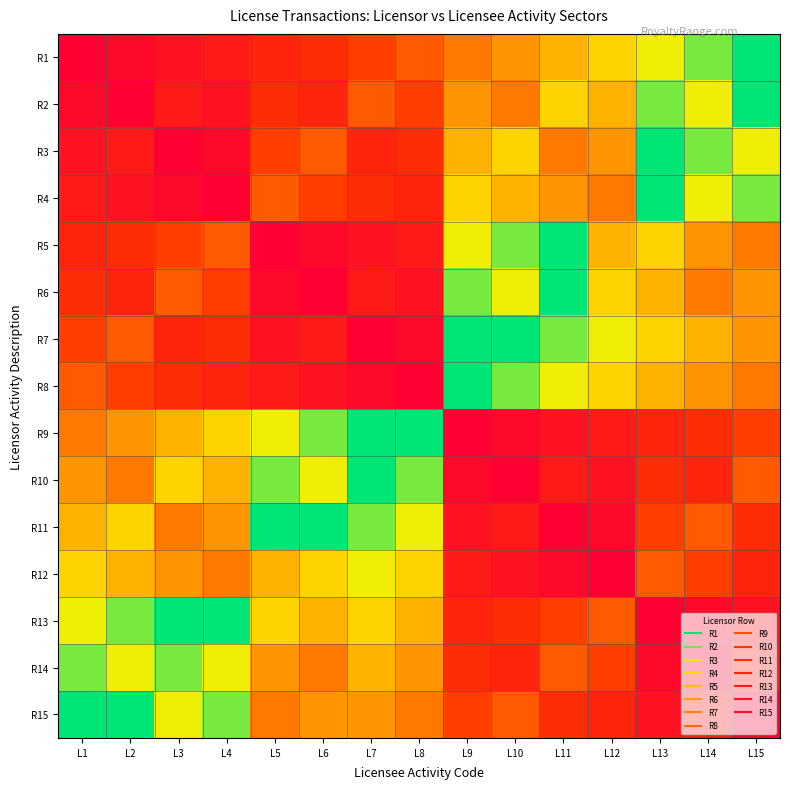

Reading left to right, transcribe all the data shown in this chart.

R1: L1=15	L2=14	L3=13	L4=12	L5=11	L6=10	L7=9	L8=8	L9=7	L10=6	L11=5	L12=4	L13=3	L14=2	L15=1
R2: L1=14	L2=15	L3=12	L4=13	L5=10	L6=11	L7=8	L8=9	L9=6	L10=7	L11=4	L12=5	L13=2	L14=3	L15=1
R3: L1=13	L2=12	L3=15	L4=14	L5=9	L6=8	L7=11	L8=10	L9=5	L10=4	L11=7	L12=6	L13=1	L14=2	L15=3
R4: L1=12	L2=13	L3=14	L4=15	L5=8	L6=9	L7=10	L8=11	L9=4	L10=5	L11=6	L12=7	L13=1	L14=3	L15=2
R5: L1=11	L2=10	L3=9	L4=8	L5=15	L6=14	L7=13	L8=12	L9=3	L10=2	L11=1	L12=5	L13=4	L14=6	L15=7
R6: L1=10	L2=11	L3=8	L4=9	L5=14	L6=15	L7=12	L8=13	L9=2	L10=3	L11=1	L12=4	L13=5	L14=7	L15=6
R7: L1=9	L2=8	L3=11	L4=10	L5=13	L6=12	L7=15	L8=14	L9=1	L10=1	L11=2	L12=3	L13=4	L14=5	L15=6
R8: L1=8	L2=9	L3=10	L4=11	L5=12	L6=13	L7=14	L8=15	L9=1	L10=2	L11=3	L12=4	L13=5	L14=6	L15=7
R9: L1=7	L2=6	L3=5	L4=4	L5=3	L6=2	L7=1	L8=1	L9=15	L10=14	L11=13	L12=12	L13=11	L14=10	L15=9
R10: L1=6	L2=7	L3=4	L4=5	L5=2	L6=3	L7=1	L8=2	L9=14	L10=15	L11=12	L12=13	L13=10	L14=11	L15=8
R11: L1=5	L2=4	L3=7	L4=6	L5=1	L6=1	L7=2	L8=3	L9=13	L10=12	L11=15	L12=14	L13=9	L14=8	L15=10
R12: L1=4	L2=5	L3=6	L4=7	L5=5	L6=4	L7=3	L8=4	L9=12	L10=13	L11=14	L12=15	L13=8	L14=9	L15=11
R13: L1=3	L2=2	L3=1	L4=1	L5=4	L6=5	L7=4	L8=5	L9=11	L10=10	L11=9	L12=8	L13=15	L14=14	L15=13
R14: L1=2	L2=3	L3=2	L4=3	L5=6	L6=7	L7=5	L8=6	L9=10	L10=11	L11=8	L12=9	L13=14	L14=15	L15=12
R15: L1=1	L2=1	L3=3	L4=2	L5=7	L6=6	L7=6	L8=7	L9=9	L10=8	L11=10	L12=11	L13=13	L14=12	L15=15